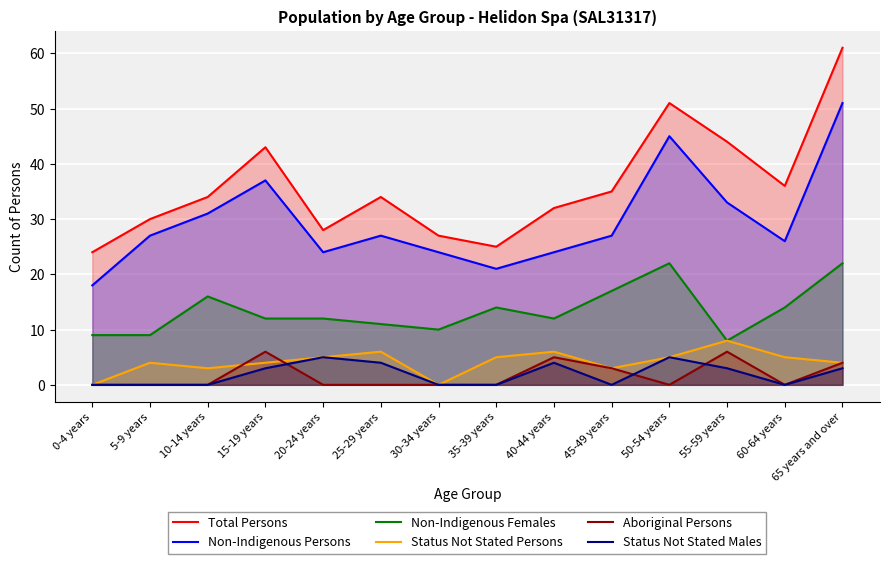

What is the difference between the maximum and minimum values in the Aboriginal Persons series?

6